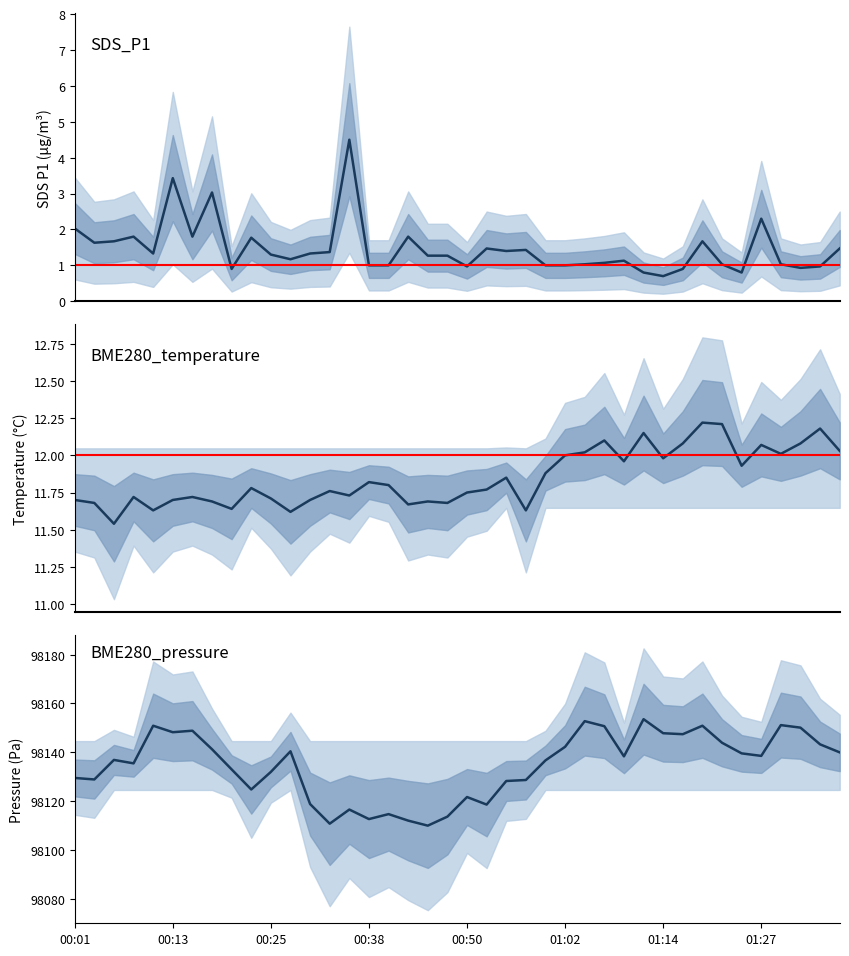

In BME280_pressure, how many points are higher than both neighbors (excluding endpoints)?

11